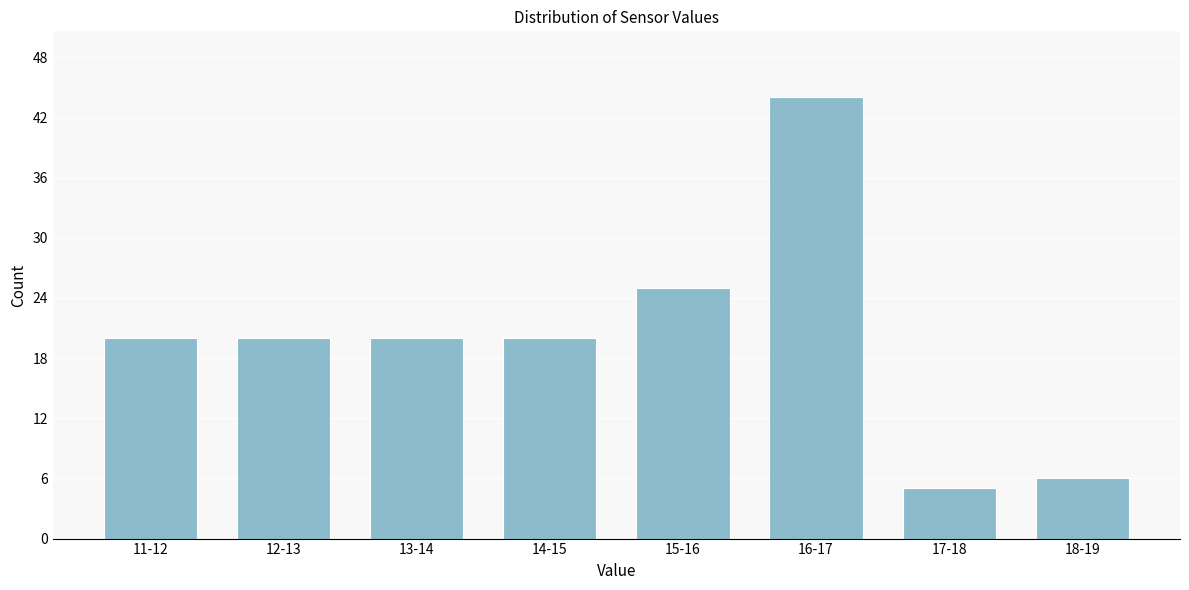

Reading left to right, what are all the values shown in this chart?

11-12=20	12-13=20	13-14=20	14-15=20	15-16=25	16-17=44	17-18=5	18-19=6